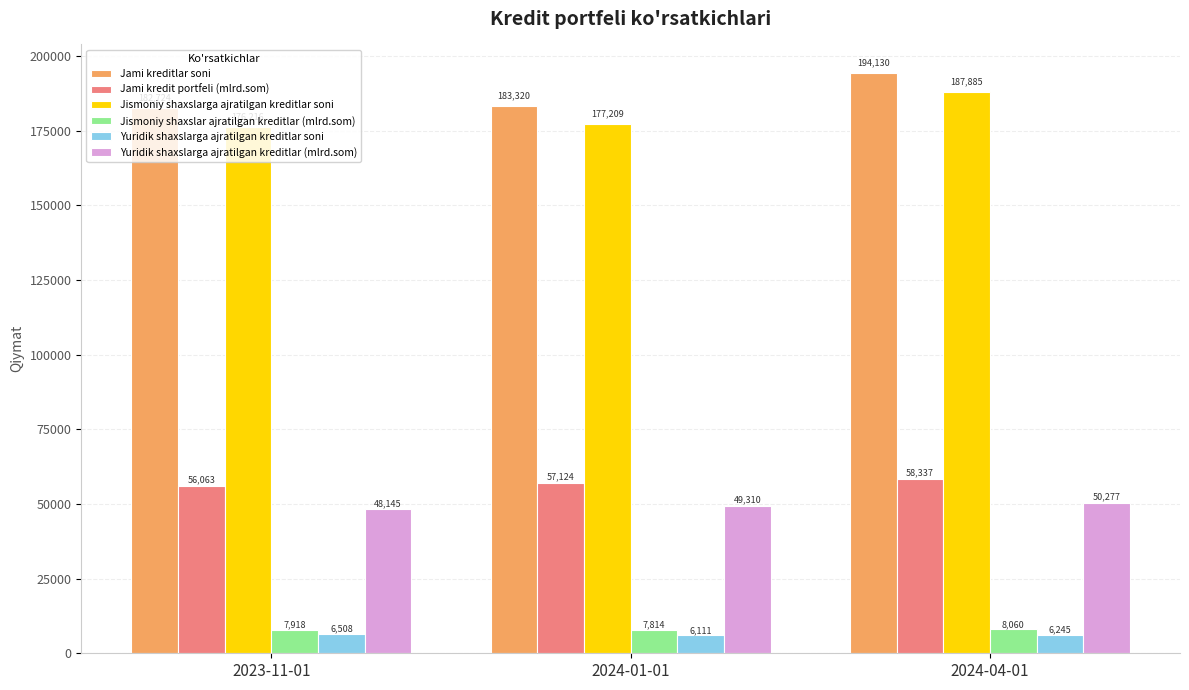

At how many categories does at least one series exceed 75833?

3